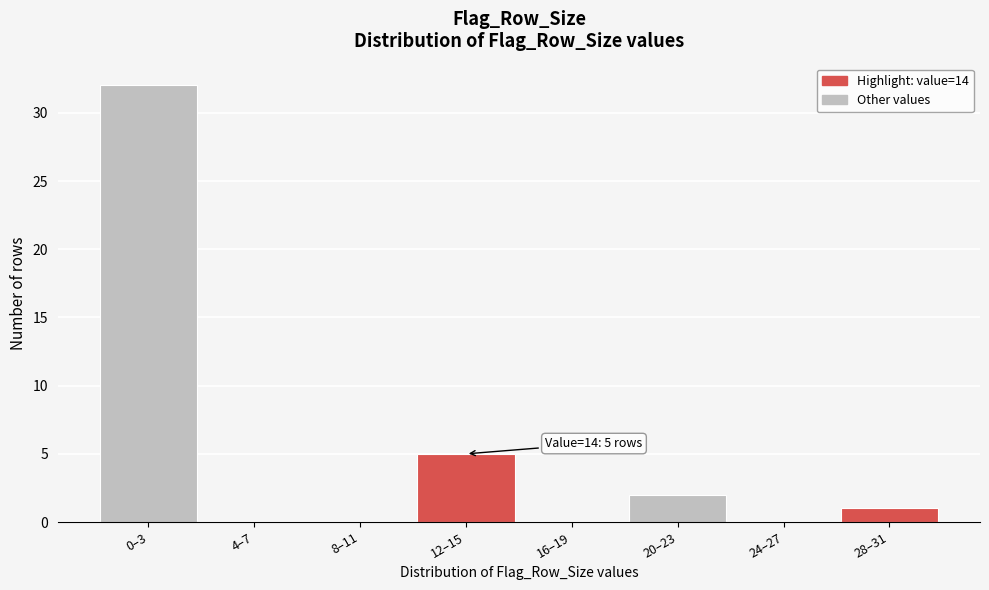

Reading left to right, extract all data points from this chart.

0–3=32	4–7=0	8–11=0	12–15=5	16–19=0	20–23=2	24–27=0	28–31=1